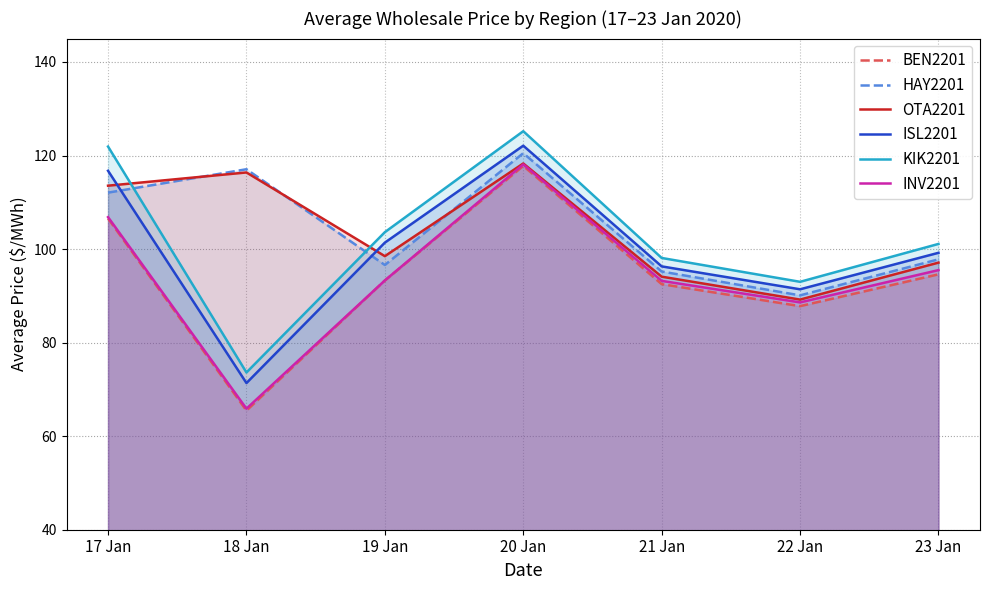

What is the label of the 1st point from the left?

17 Jan